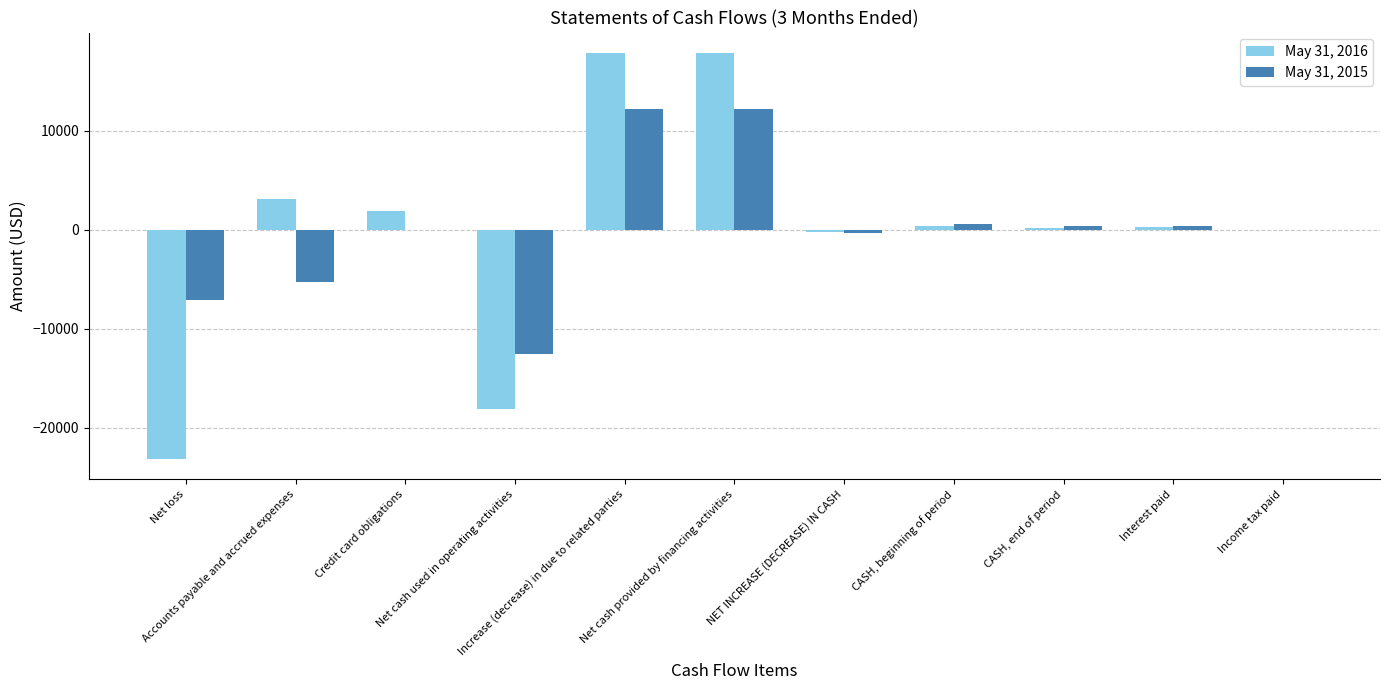

What is the maximum value shown in the chart?

17850